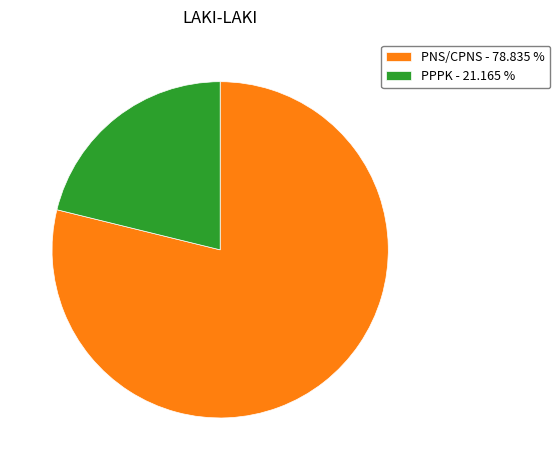

True or false: PNS/CPNS accounts for 71% of the total.

False